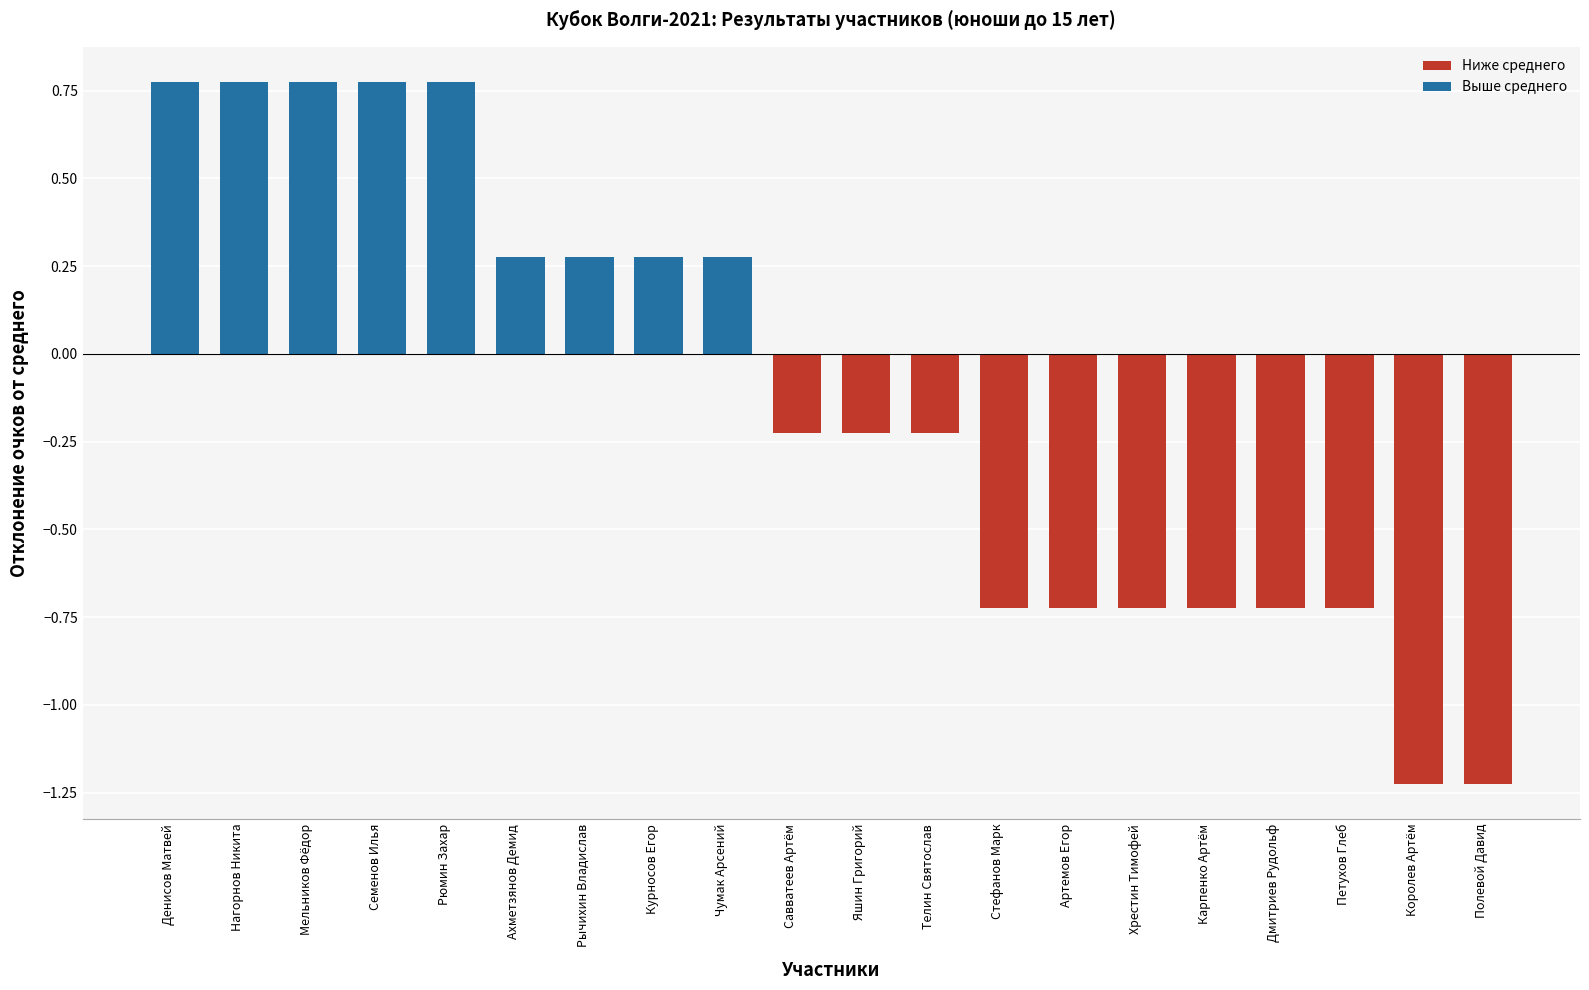

True or false: the data shows -0.1 at Савватеев Артём.

False